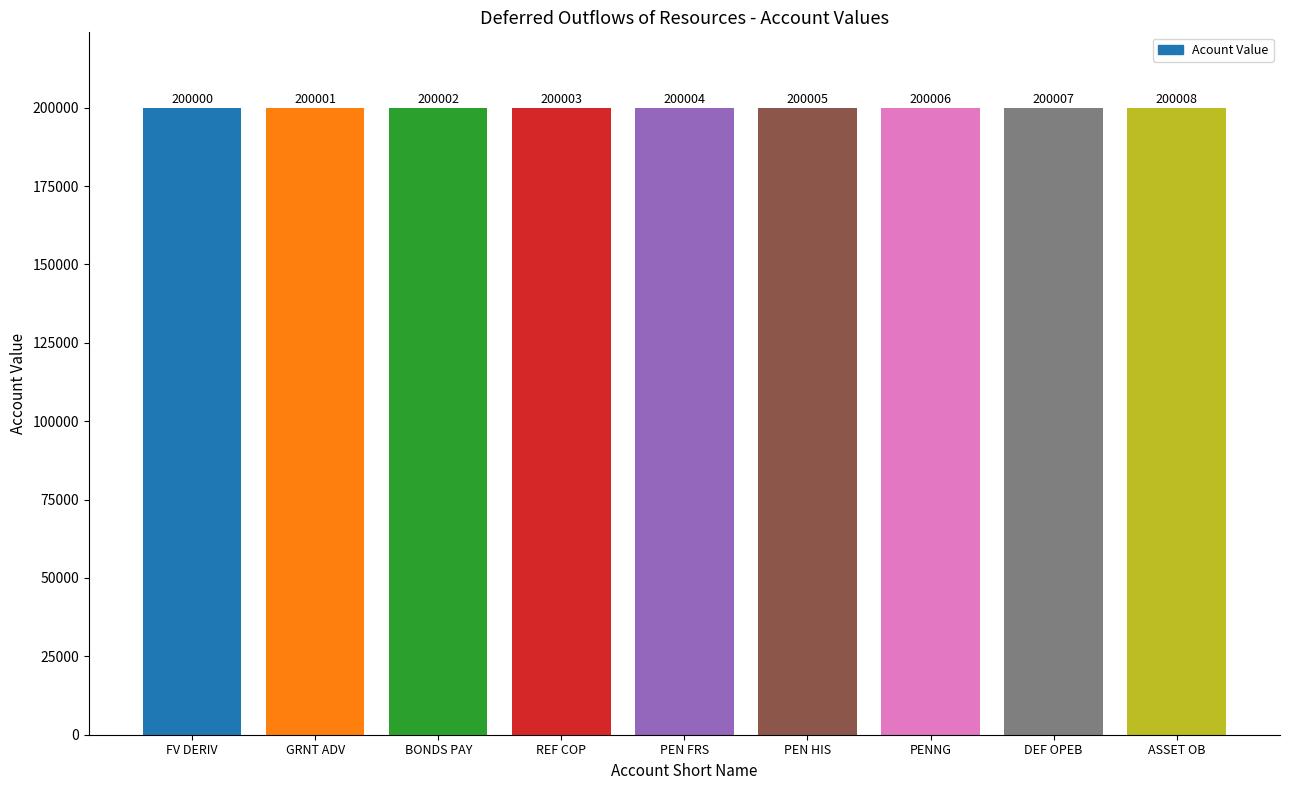

How many distinct data groups are displayed?

1